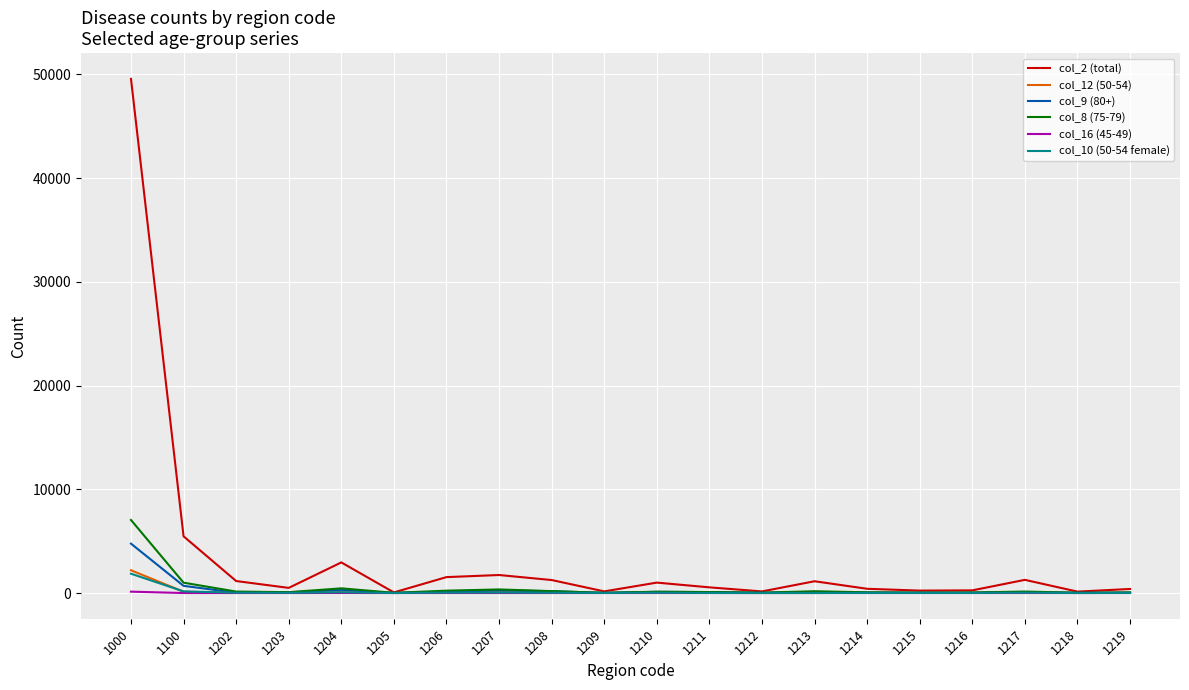

Which series has the largest total across all categories?

col_2 (total)